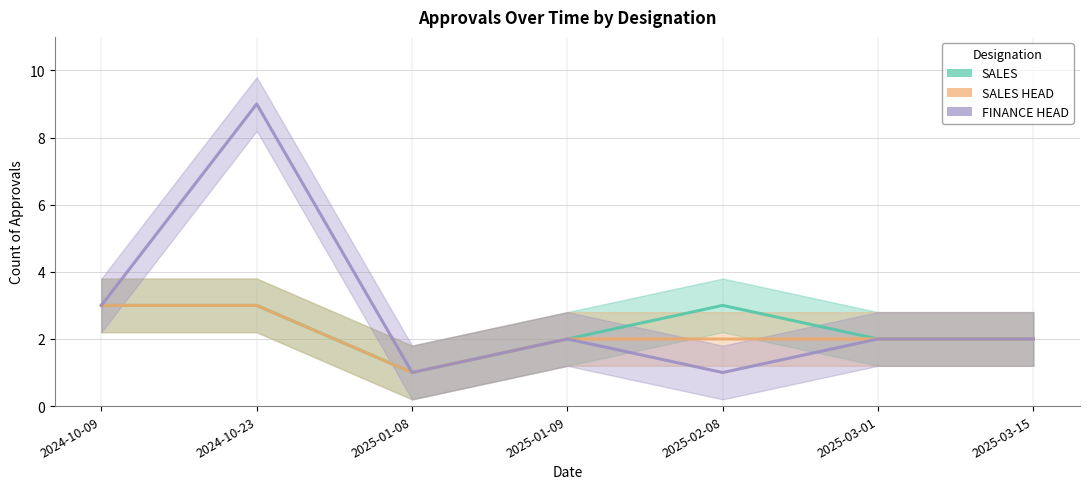

Is this an area chart (filled region under the line)?

No